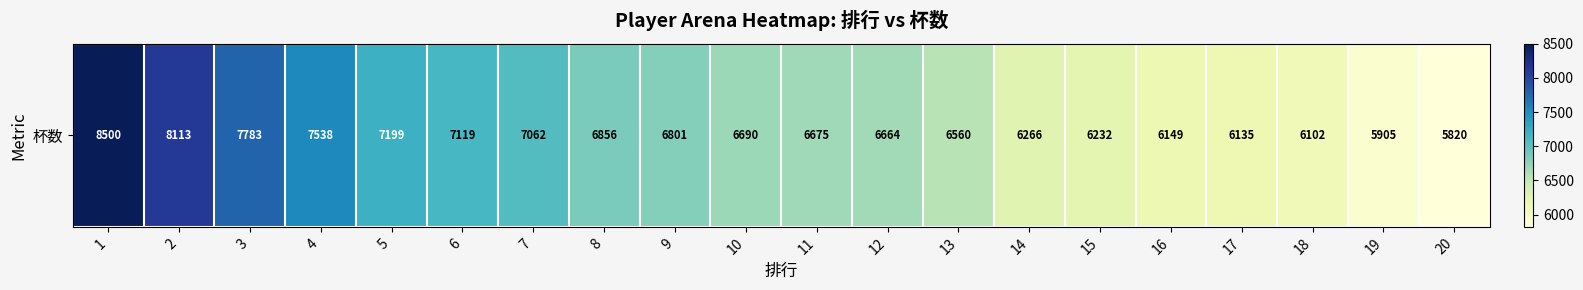

At which label is the value closest to 7160?

5